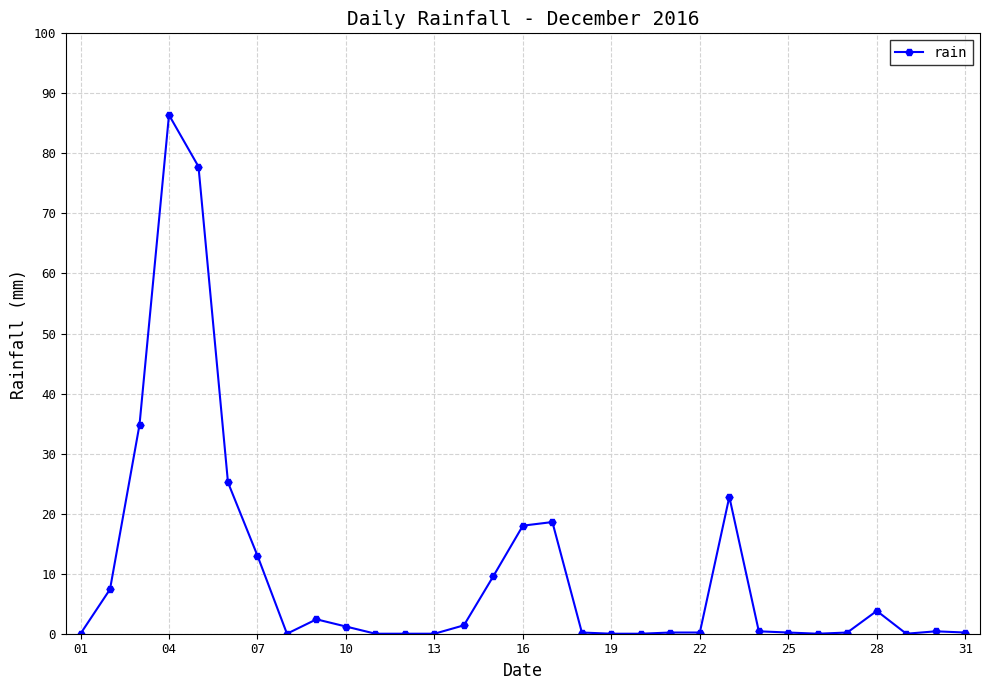

True or false: there are more than 1 points higher than both neighbors.

True